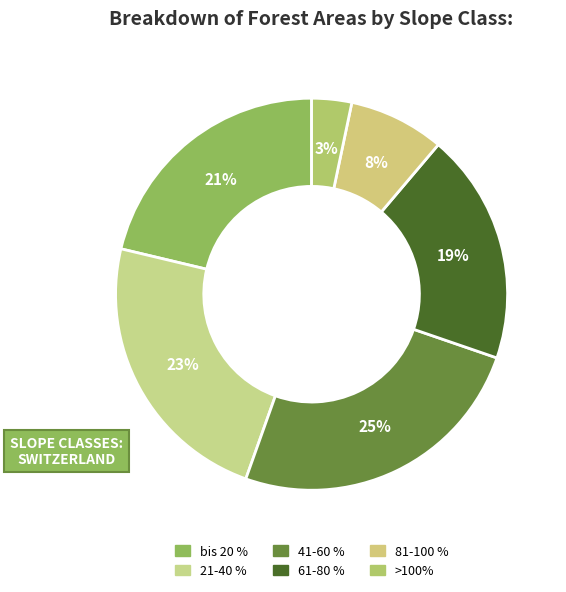

Rank the categories by value from highest to lowest.

41-60 %, 21-40 %, bis 20 %, 61-80 %, 81-100 %, >100%